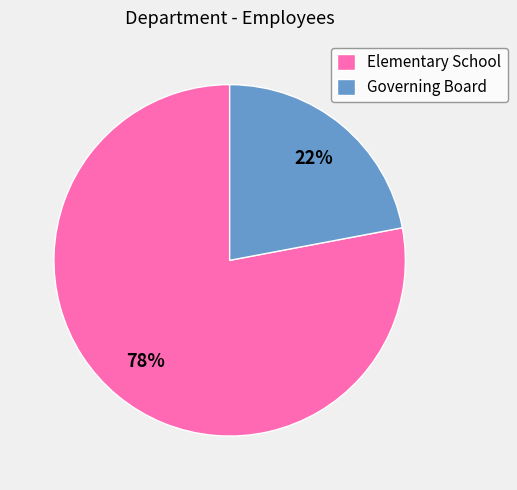

True or false: Governing Board accounts for 8% of the total.

False